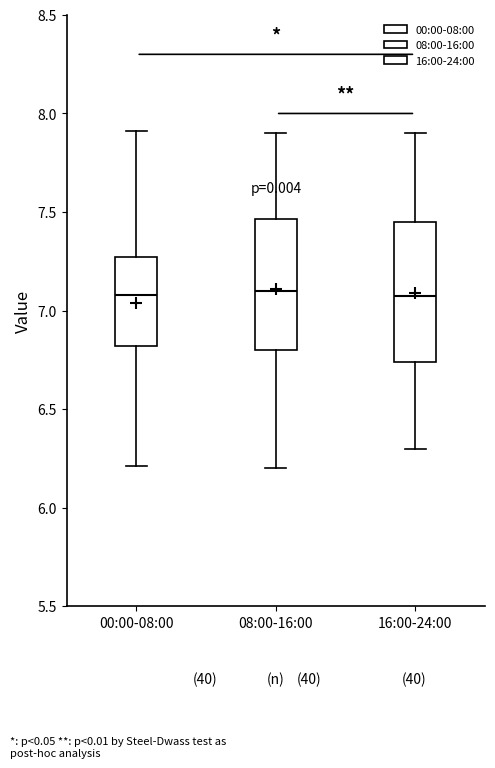

Reading left to right, read every box against the y-axis: the position of its median line, the range the box covers, and the ends of its whiskers. The values are not printed on the chart, so give them approximately, as read against the axis.

00:00-08:00: median 7.10, box 6.80 to 7.25, whiskers 6.20 to 7.90
08:00-16:00: median 7.10, box 6.80 to 7.45, whiskers 6.20 to 7.90
16:00-24:00: median 7.10, box 6.75 to 7.45, whiskers 6.30 to 7.90